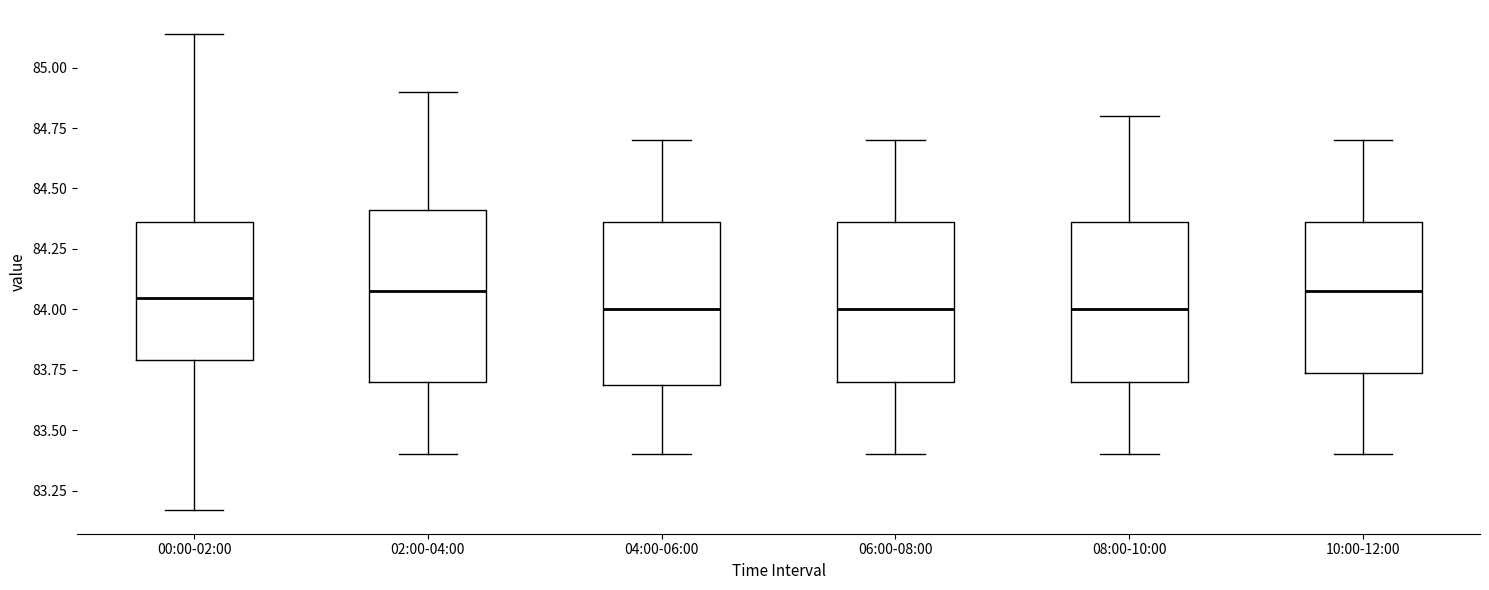

Reading left to right, transcribe this box plot: for each box, give where its median line is, the range the box spans, and where its two whiskers end, as read against the y-axis. The values are not printed on the chart, so give them approximately, as read against the axis.

00:00-02:00: median 84.05, box 83.80 to 84.35, whiskers 83.15 to 85.15
02:00-04:00: median 84.10, box 83.70 to 84.40, whiskers 83.40 to 84.90
04:00-06:00: median 84.00, box 83.70 to 84.35, whiskers 83.40 to 84.70
06:00-08:00: median 84.00, box 83.70 to 84.35, whiskers 83.40 to 84.70
08:00-10:00: median 84.00, box 83.70 to 84.35, whiskers 83.40 to 84.80
10:00-12:00: median 84.10, box 83.75 to 84.35, whiskers 83.40 to 84.70